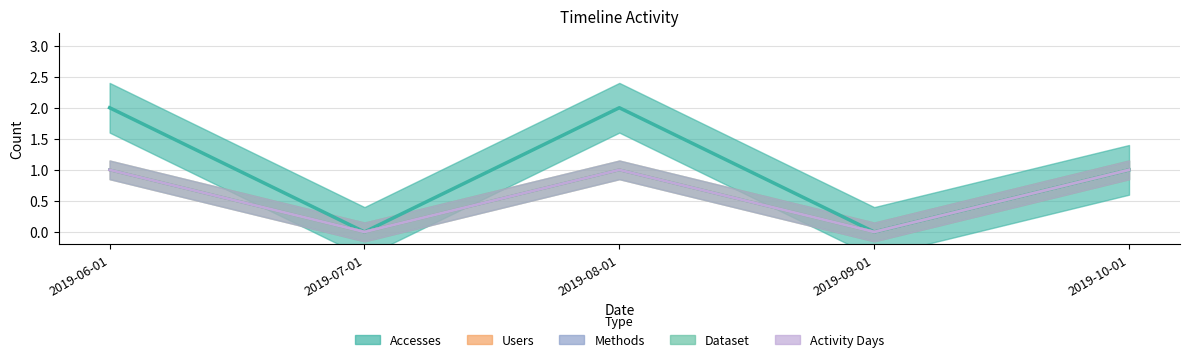

How many values in Methods are above zero?

3